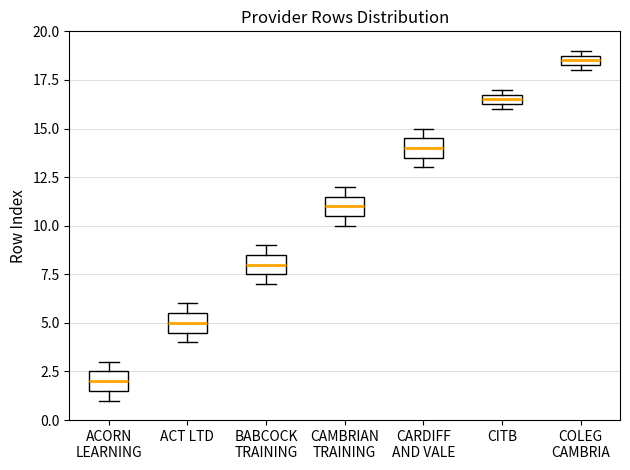

Which box's median line is the lowest?

ACORN LEARNING